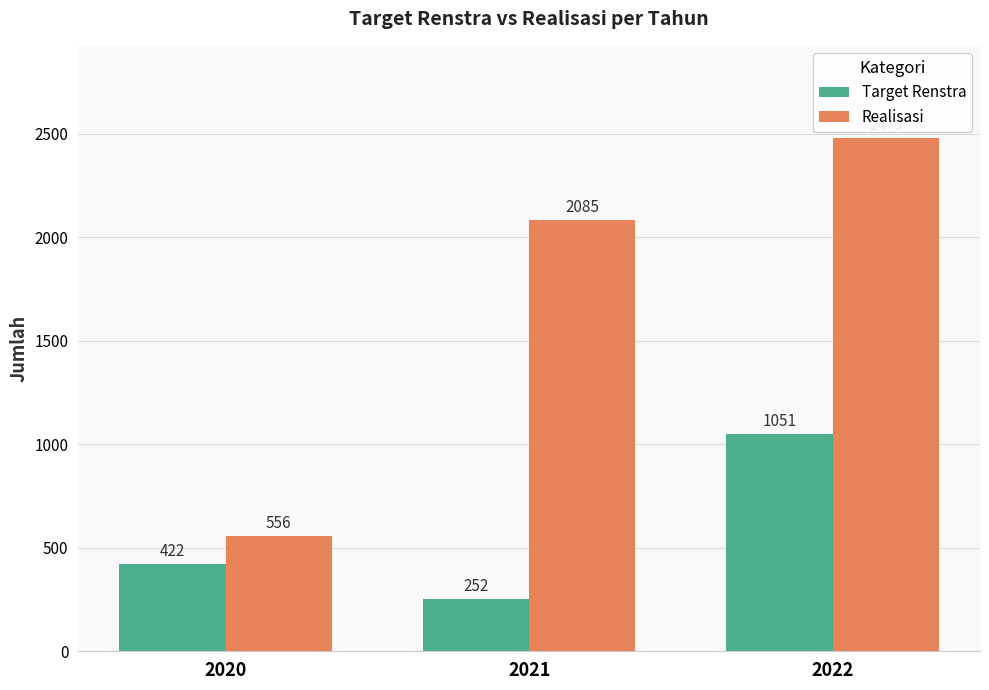

What is the value of the Target Renstra bar at the 3rd from the left?

1051